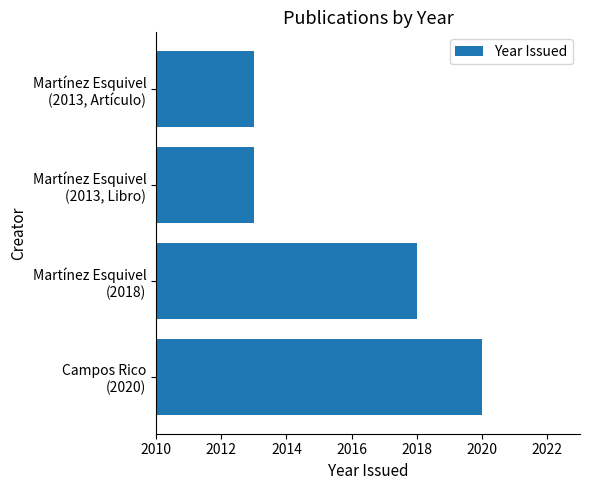

Count the values in the range 2013 to 2020.

4